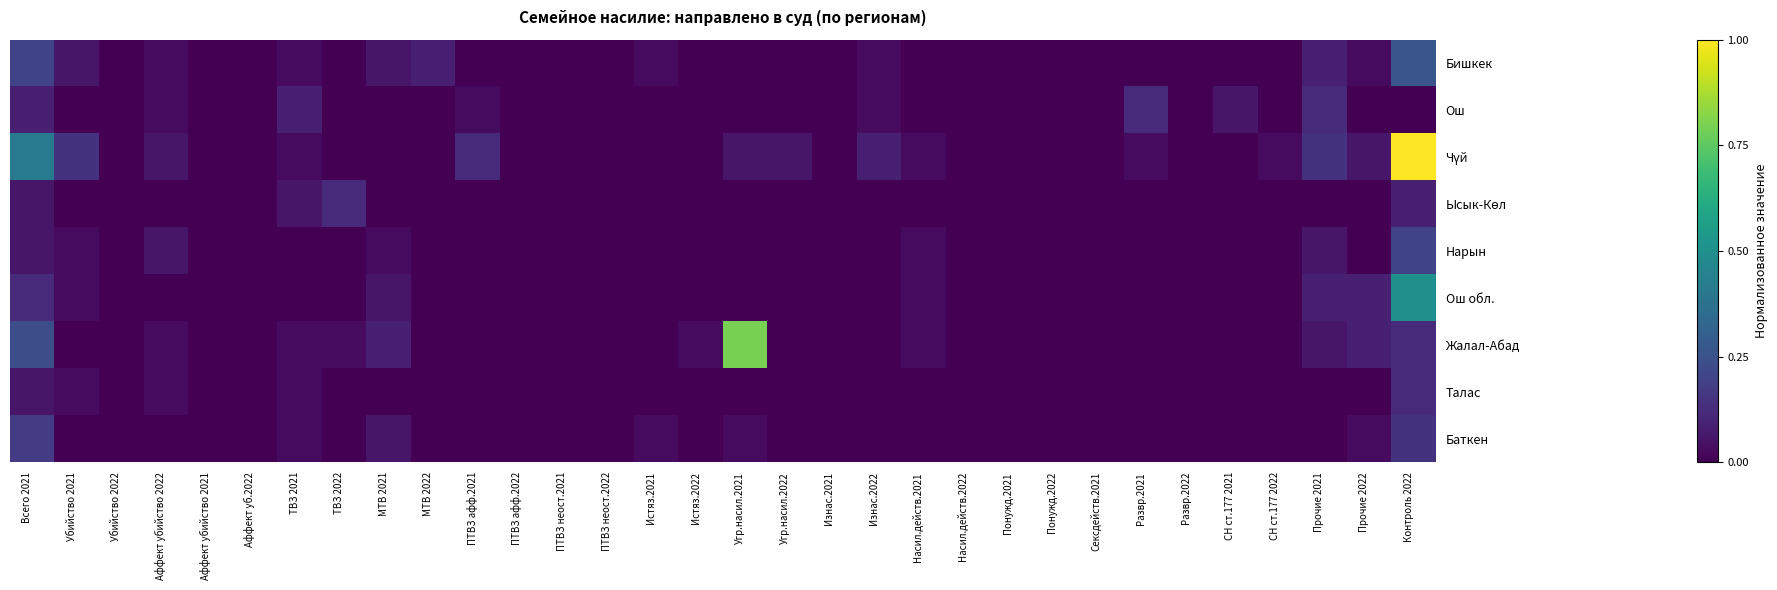

Between ТВЗ 2022 and Развр.2021, which is larger?

ТВЗ 2022